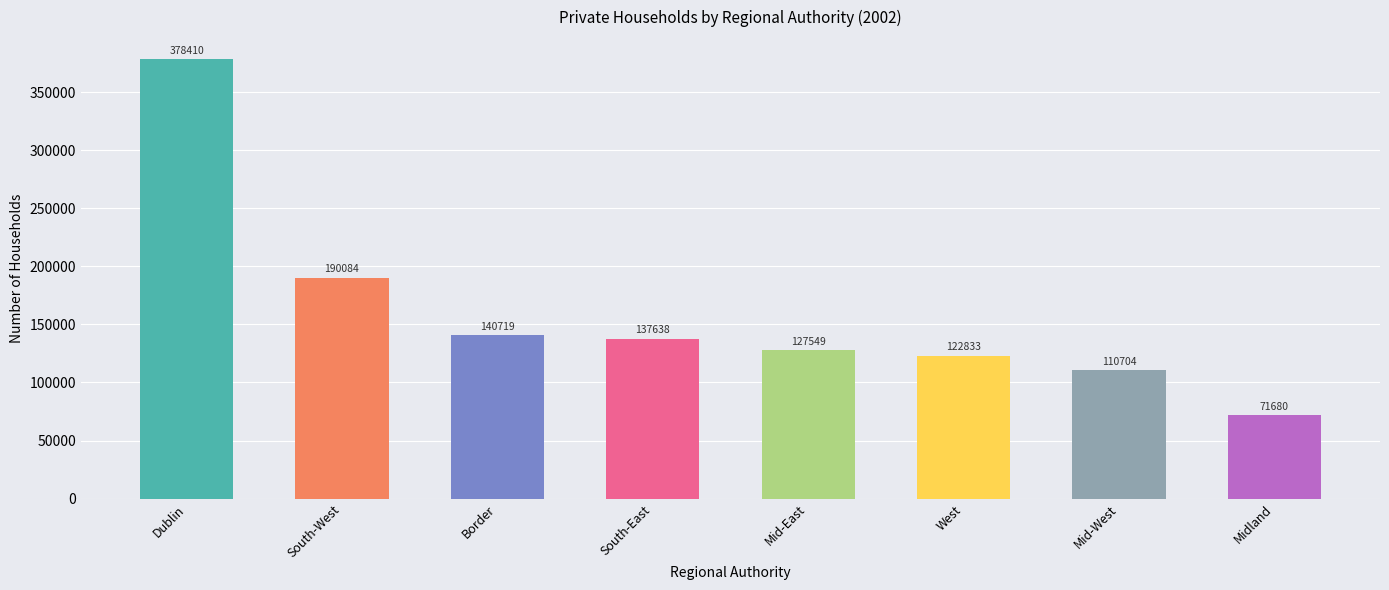

How many distinct data groups are displayed?

1